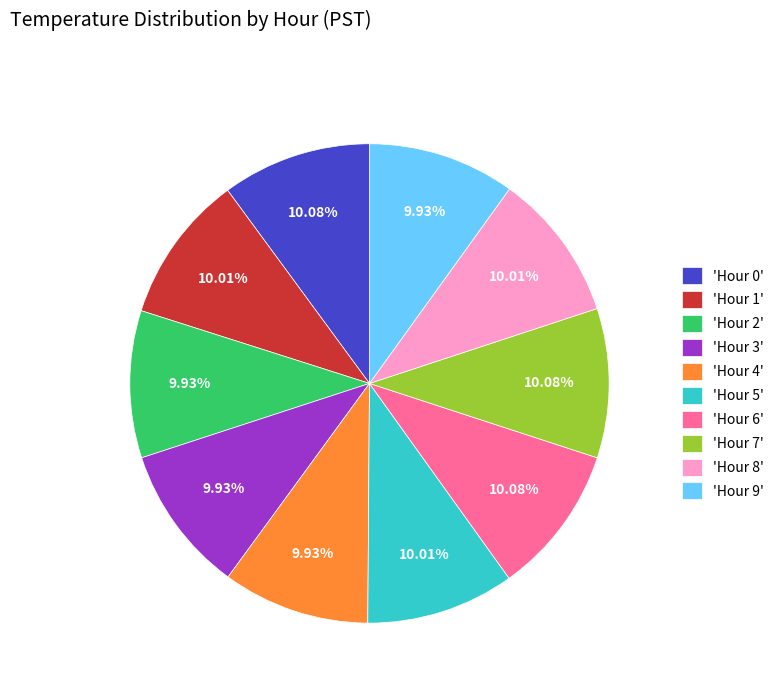

What is the ratio of the value at 'Hour 5' to the value at 'Hour 4'?

1.0